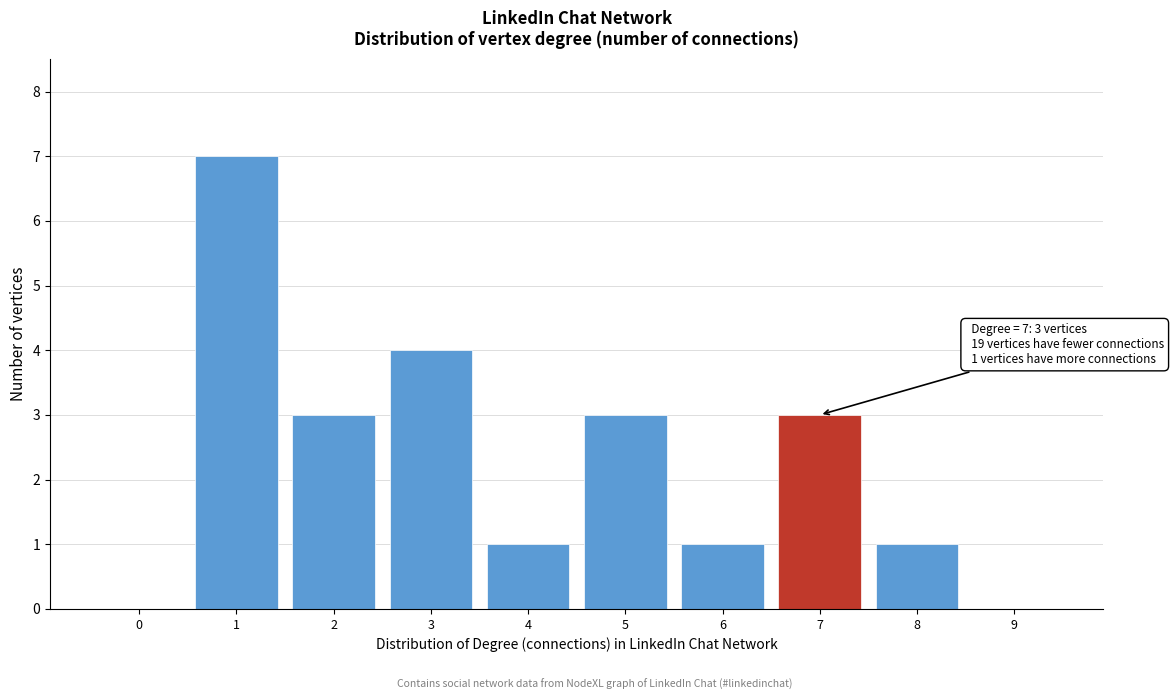

Reading left to right, what are all the values shown in this chart?

0=0	1=7	2=3	3=4	4=1	5=3	6=1	7=3	8=1	9=0